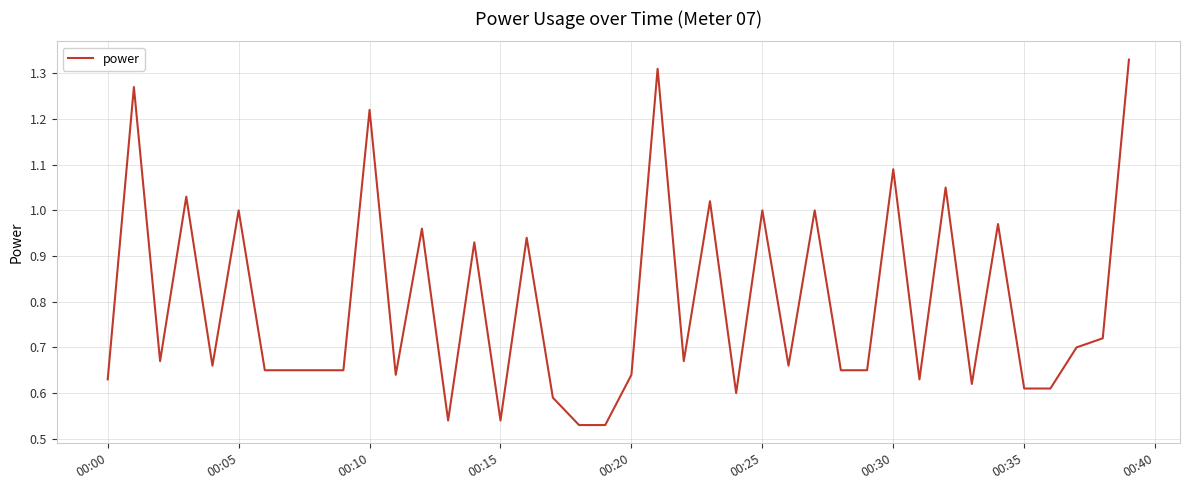

What is the sum of all values?

31.8